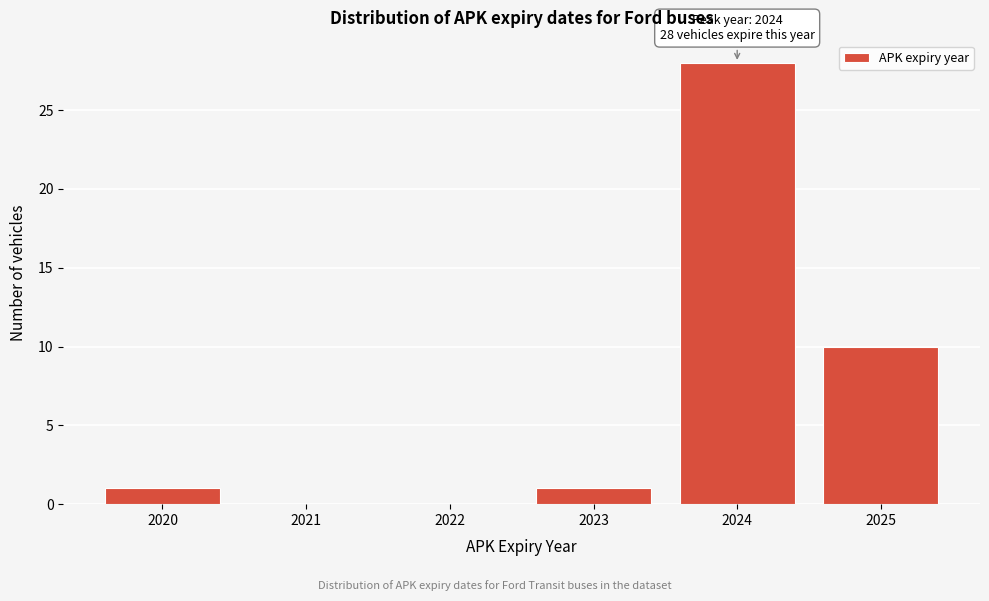

Reading left to right, what are all the values shown in this chart?

2020=1	2021=0	2022=0	2023=1	2024=28	2025=10